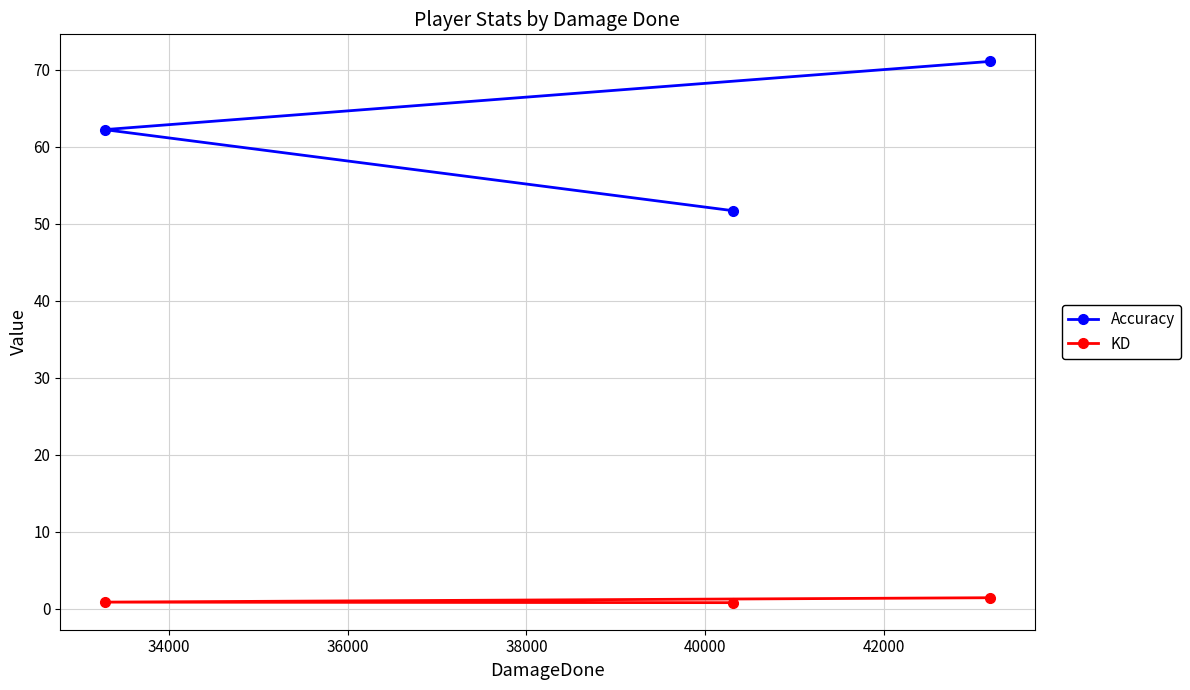

What is the value of the Accuracy point at the 3rd from the left?

71.1